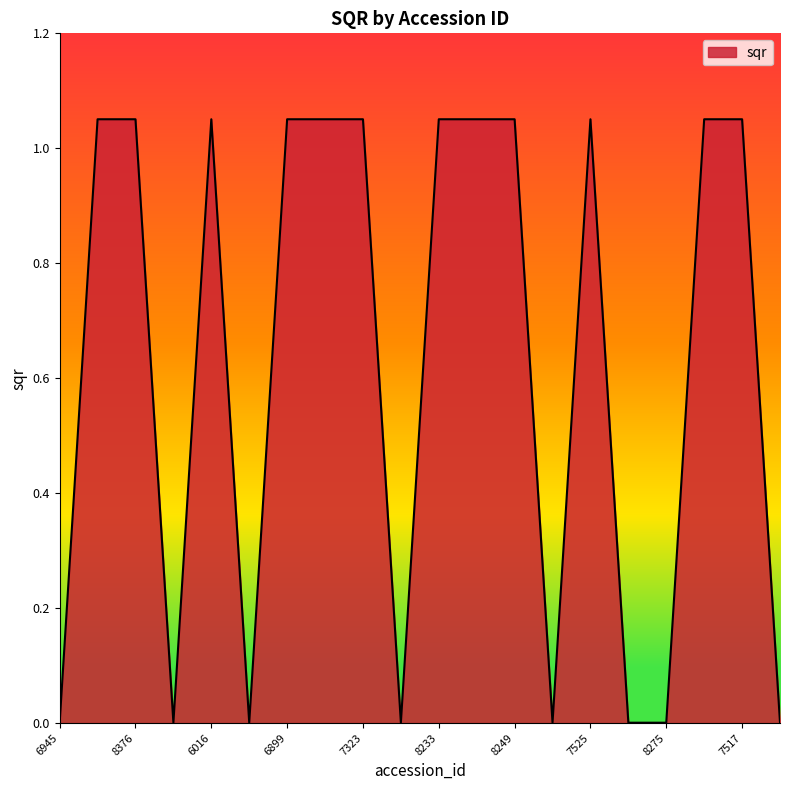

What is the difference between the maximum and minimum values?

1.0